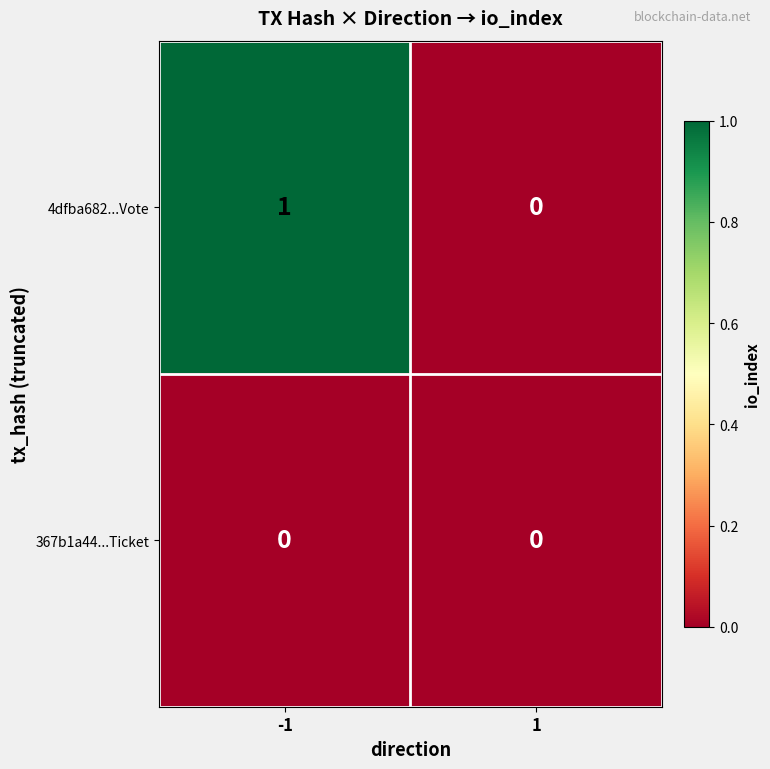

Which series has the largest range (max minus min)?

4dfba682...Vote